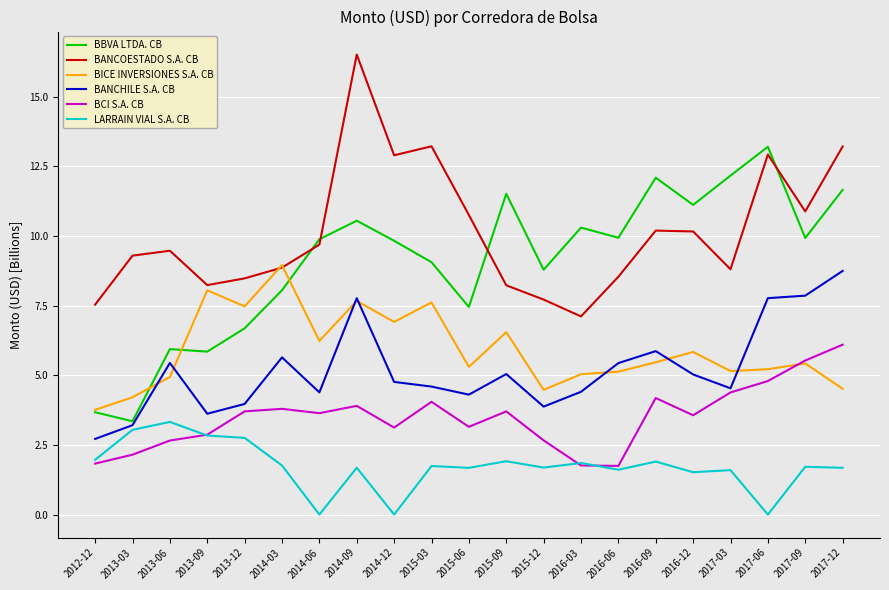

What is the sum of the BBVA LTDA. CB values at 2013-09 and 2016-09?

17.9